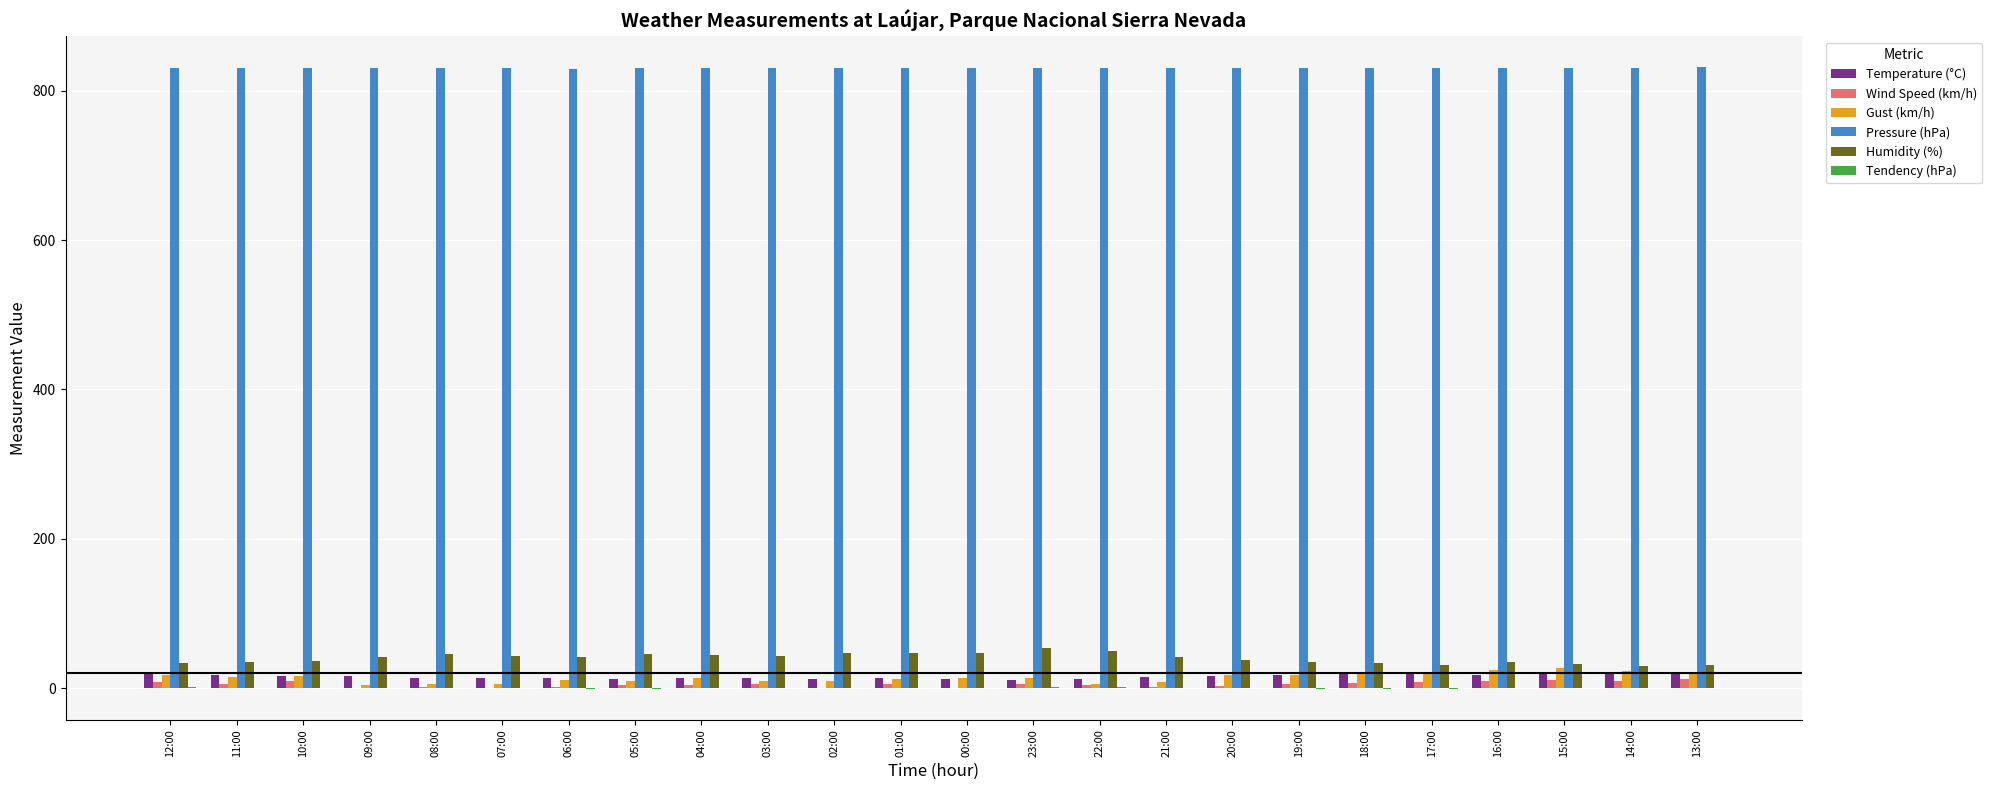

What is the maximum value shown in the chart?

831.3